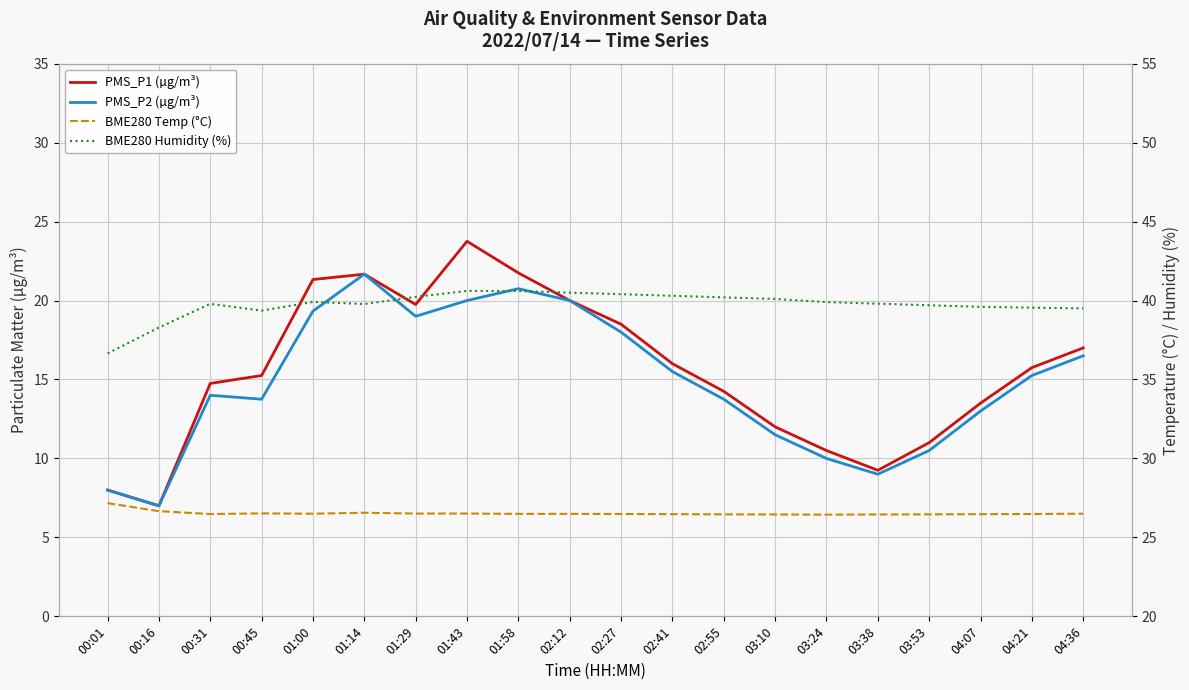

What is the average value of the PMS_P1 (µg/m³) series?

15.6